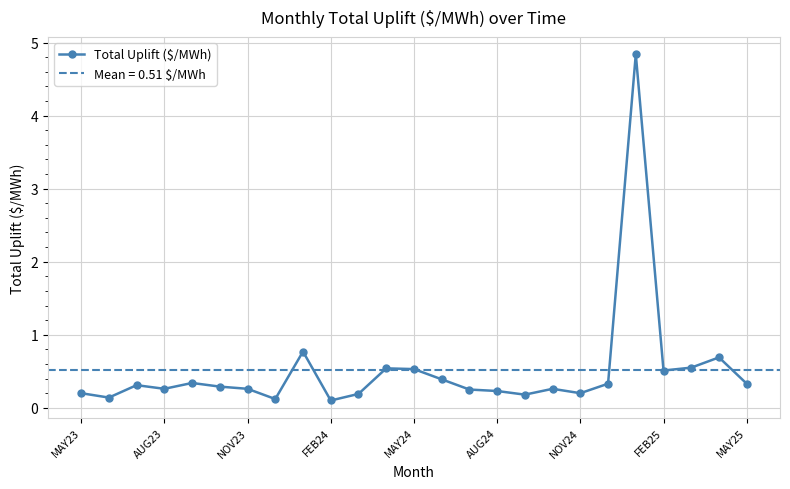

What is the highest value of the Total Uplift ($/MWh) series?

4.8